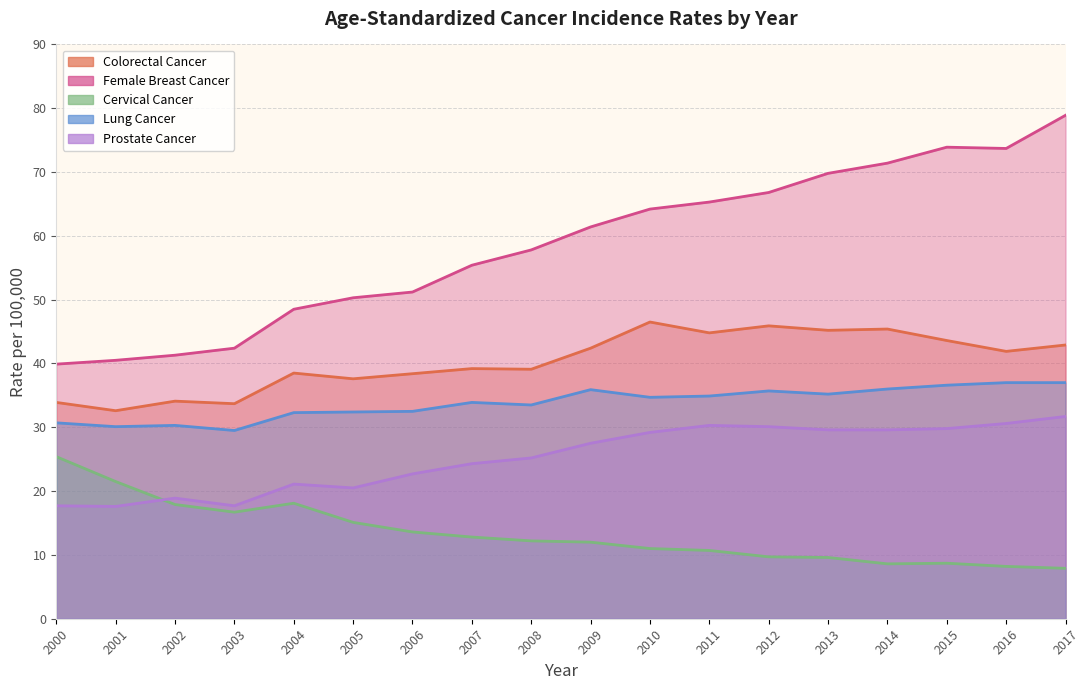

Reading left to right, what are all the values shown in this chart?

Colorectal Cancer: 33.9	32.6	34.1	33.7	38.5	37.6	38.4	39.2	39.1	42.4	46.5	44.8	45.9	45.2	45.4	43.6	41.9	42.9
Female Breast Cancer: 39.9	40.5	41.3	42.4	48.5	50.3	51.2	55.4	57.8	61.4	64.2	65.3	66.8	69.8	71.4	73.9	73.7	78.9
Cervical Cancer: 25.4	21.5	17.9	16.7	18.1	15.1	13.6	12.8	12.2	12.0	11.0	10.7	9.7	9.6	8.6	8.7	8.2	7.9
Lung Cancer: 30.7	30.1	30.3	29.5	32.3	32.4	32.5	33.9	33.5	35.9	34.7	34.9	35.7	35.2	36.0	36.6	37.0	37.0
Prostate Cancer: 17.7	17.6	18.9	17.7	21.1	20.5	22.7	24.3	25.2	27.5	29.2	30.3	30.1	29.6	29.6	29.8	30.6	31.7